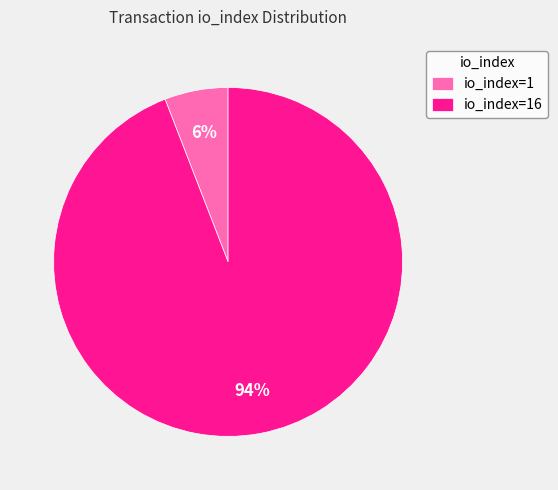

The io_index=16 slice represents 94% of the pie. True or false?

True